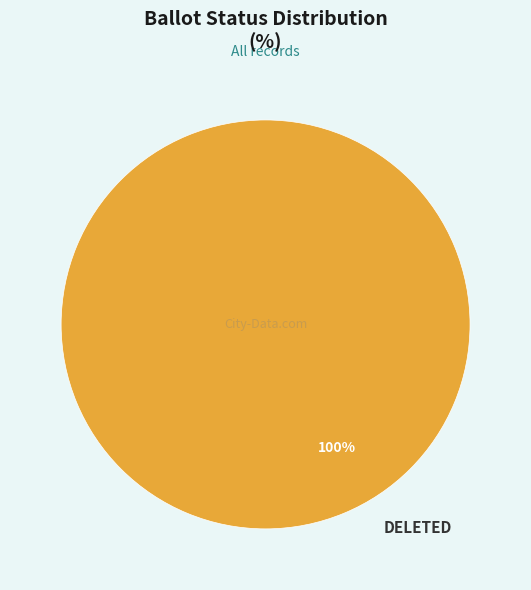

The DELETED slice represents 88% of the pie. True or false?

False